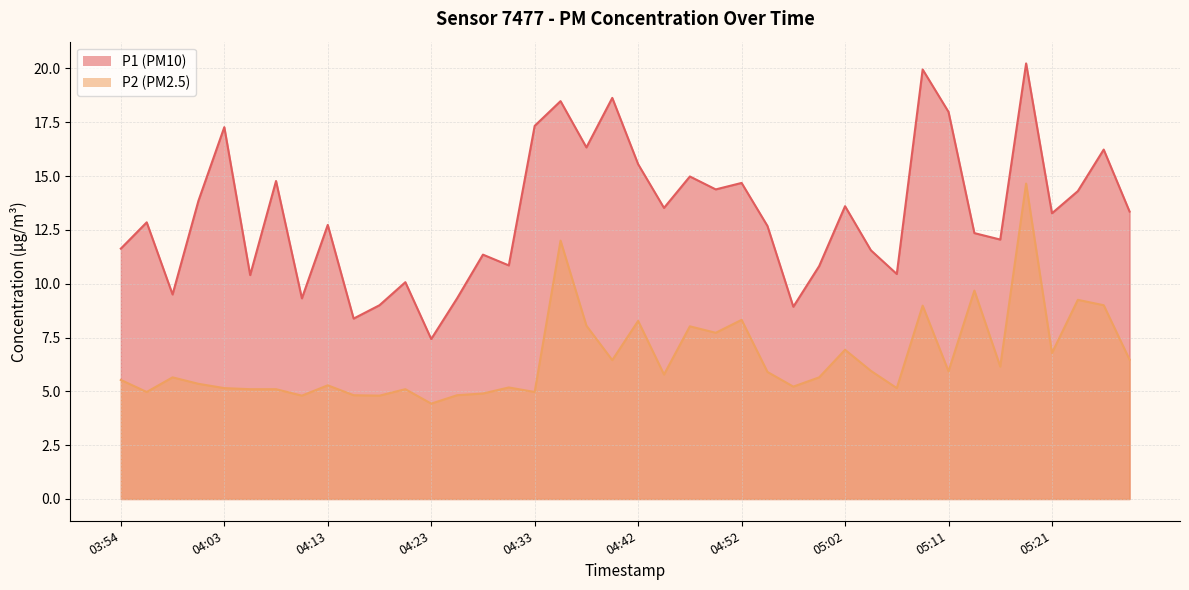

Where does the P2 series first go above 5?

03:54